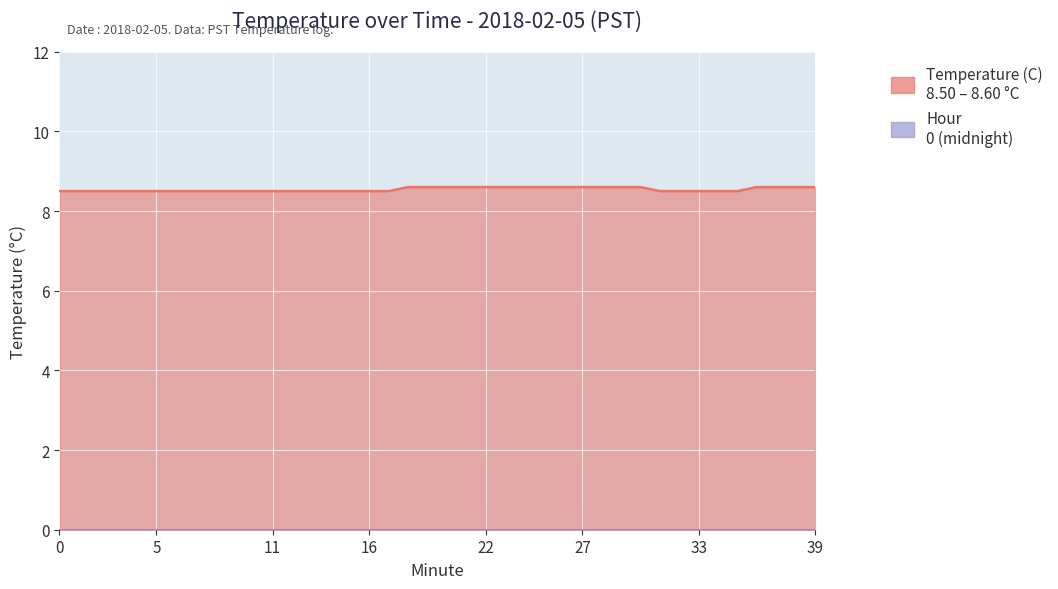

What is the maximum value shown in the chart?

8.6